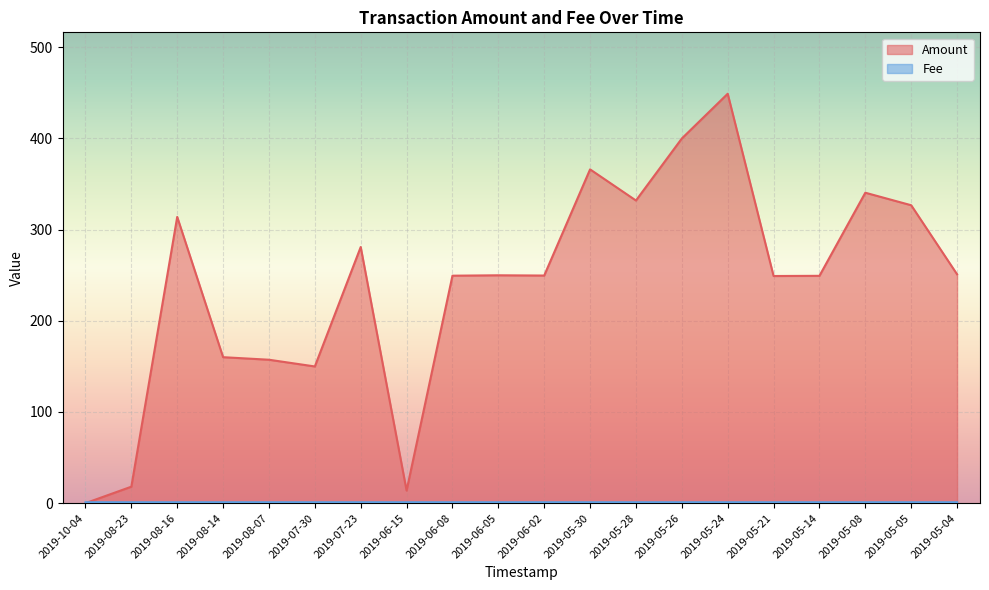

Where is Fee nearest to the value 1?

2019-08-23